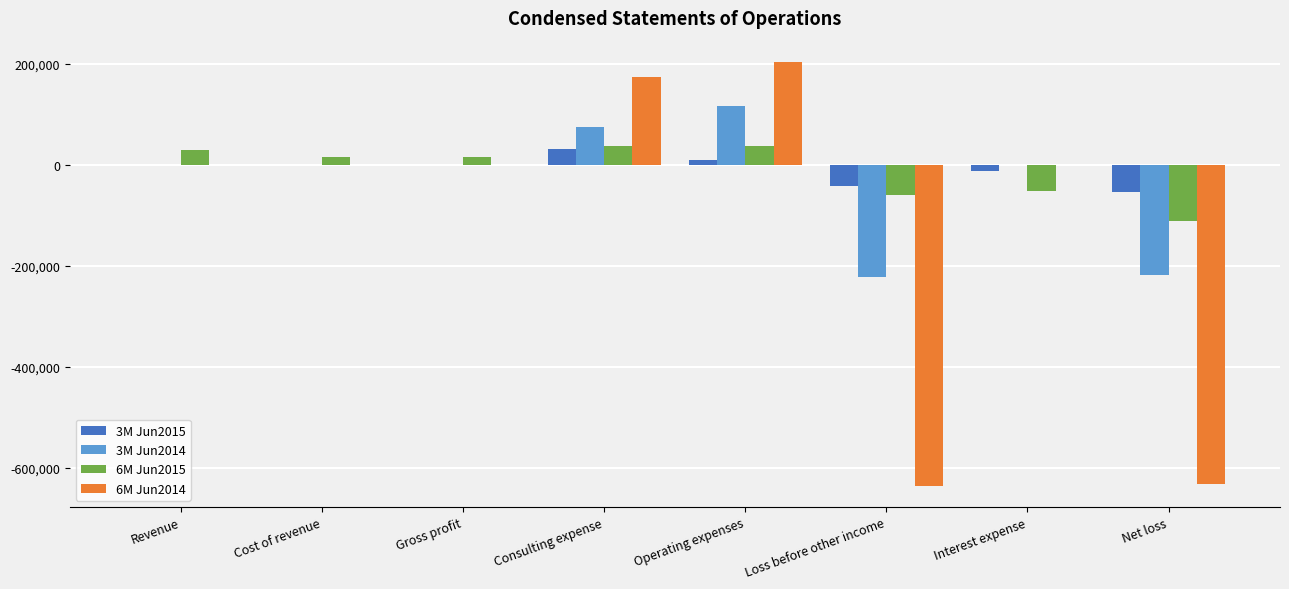

The value of 3M Jun2014 at Interest expense is 0. True or false?

True